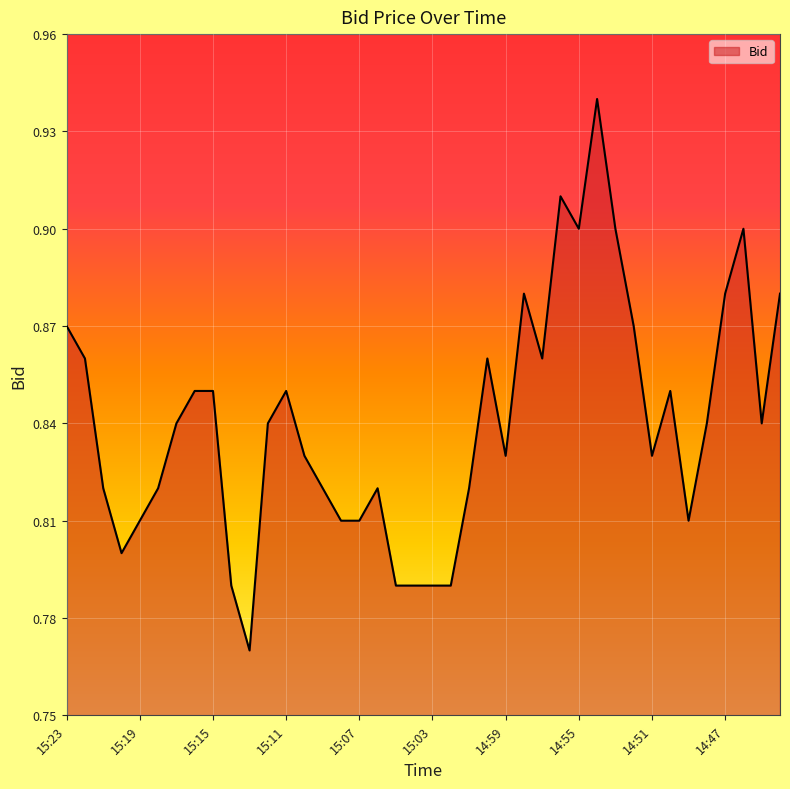

How many lines are shown in the chart?

1